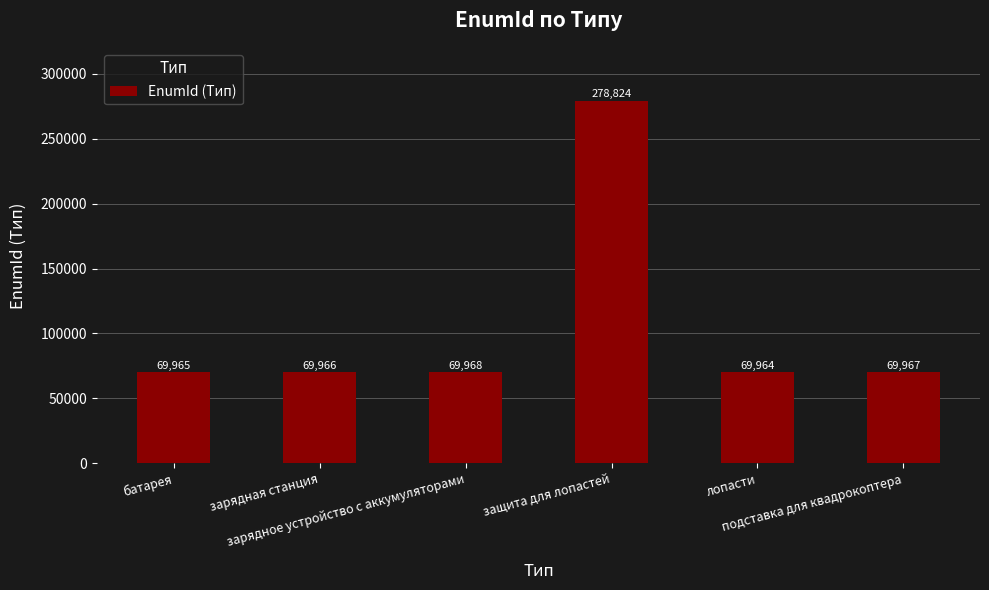

Count the number of categories in the chart.

6